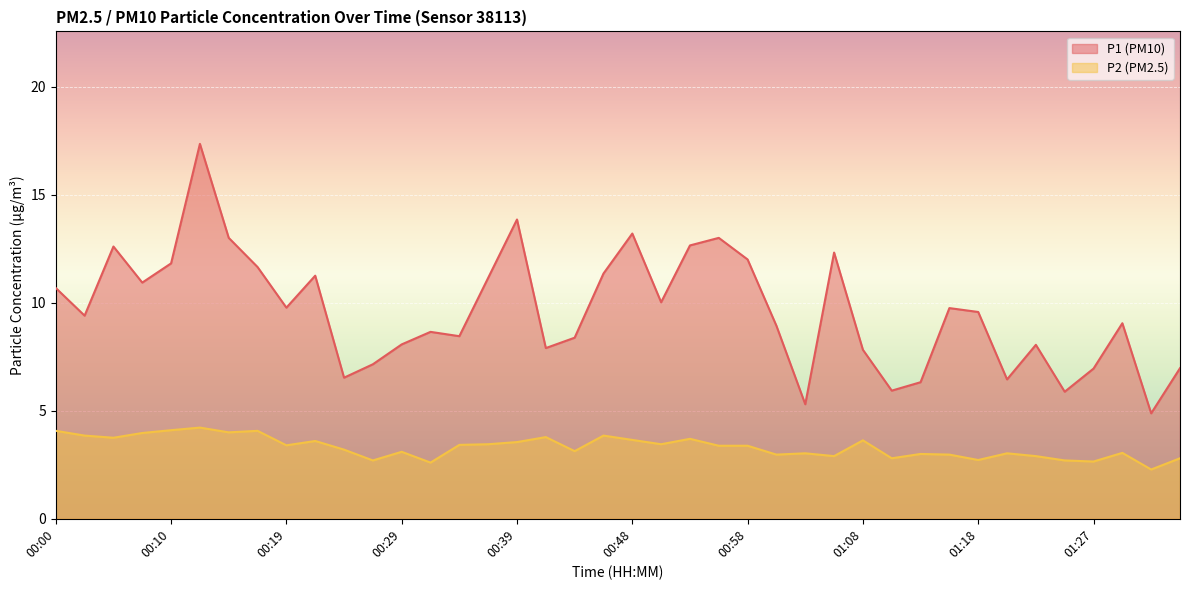

Where is P2 nearest to the value 3?

01:13